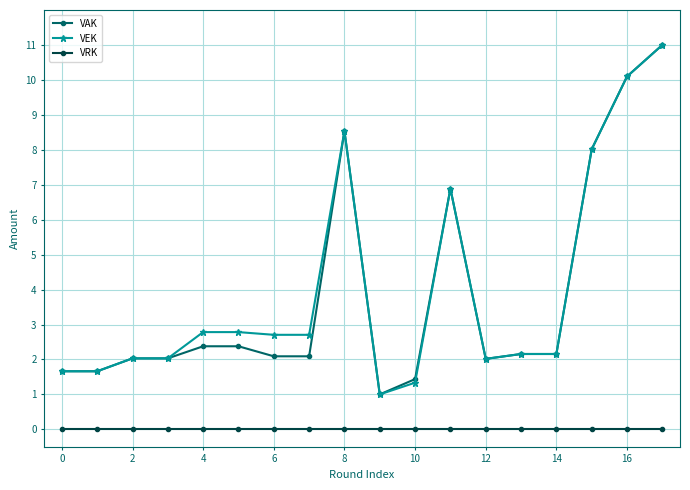

What is the value of the VEK point at the 5th from the left?

2.8